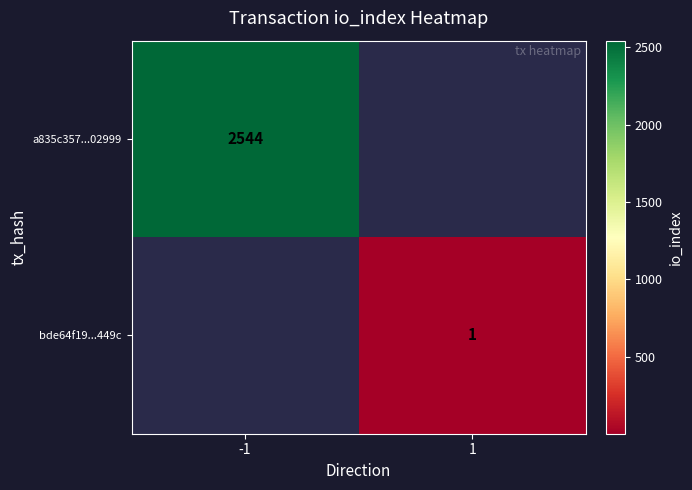

Which category has the lowest value across all series?

1